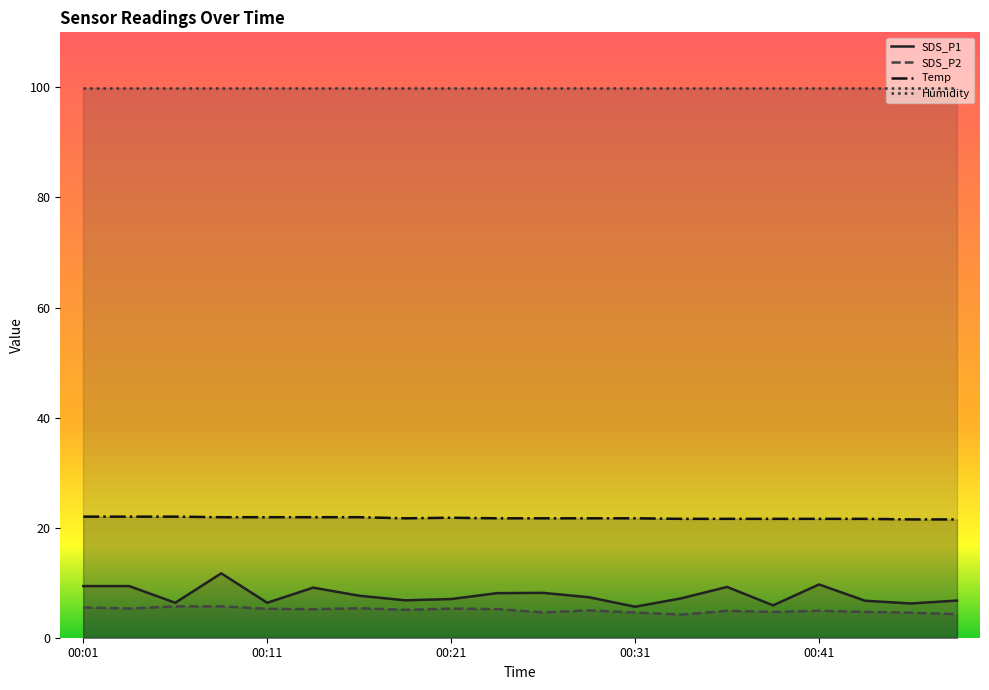

Reading left to right, what are all the values shown in this chart?

SDS_P1: 00:01=9.4	00:04=9.4	00:06=6.3	00:09=11.7	00:11=6.3	00:14=9.1	00:16=7.6	00:19=6.8	00:21=7.0	00:24=8.1	00:26=8.2	00:29=7.3	00:31=5.6	00:34=7.2	00:36=9.2	00:39=5.9	00:41=9.7	00:44=6.7	00:46=6.2	00:49=6.8
SDS_P2: 00:01=5.5	00:04=5.3	00:06=5.7	00:09=5.7	00:11=5.2	00:14=5.2	00:16=5.3	00:19=5.1	00:21=5.3	00:24=5.2	00:26=4.6	00:29=5.0	00:31=4.6	00:34=4.2	00:36=4.9	00:39=4.7	00:41=4.9	00:44=4.7	00:46=4.5	00:49=4.3
Temp: 00:01=22.0	00:04=22.0	00:06=22.0	00:09=21.9	00:11=21.9	00:14=21.9	00:16=21.9	00:19=21.7	00:21=21.8	00:24=21.7	00:26=21.7	00:29=21.7	00:31=21.7	00:34=21.6	00:36=21.6	00:39=21.6	00:41=21.6	00:44=21.6	00:46=21.5	00:49=21.5